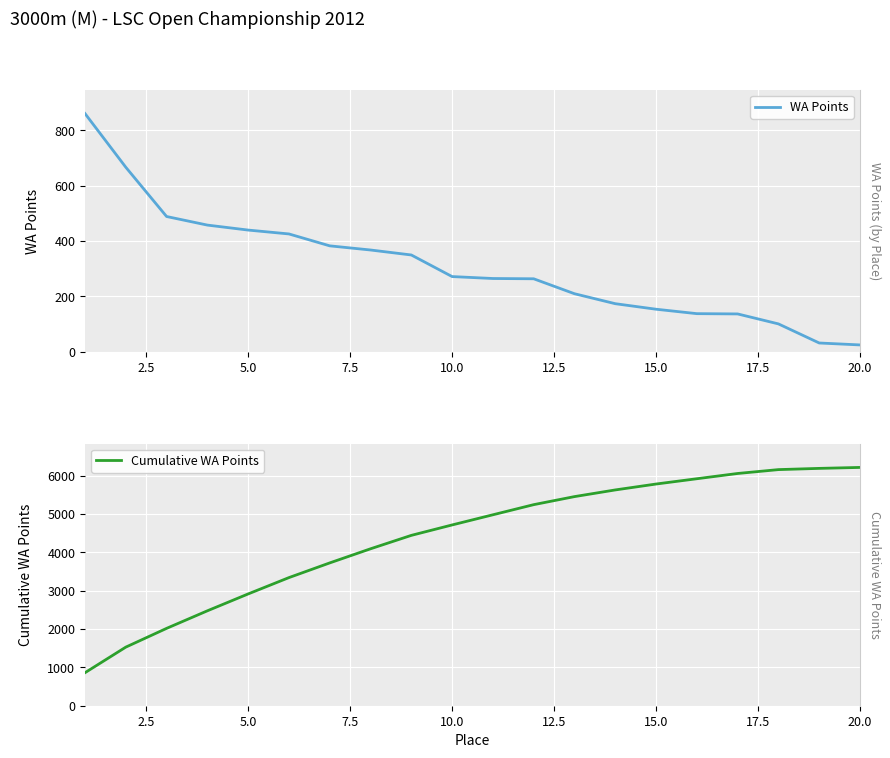

How many lines are shown in the chart?

2